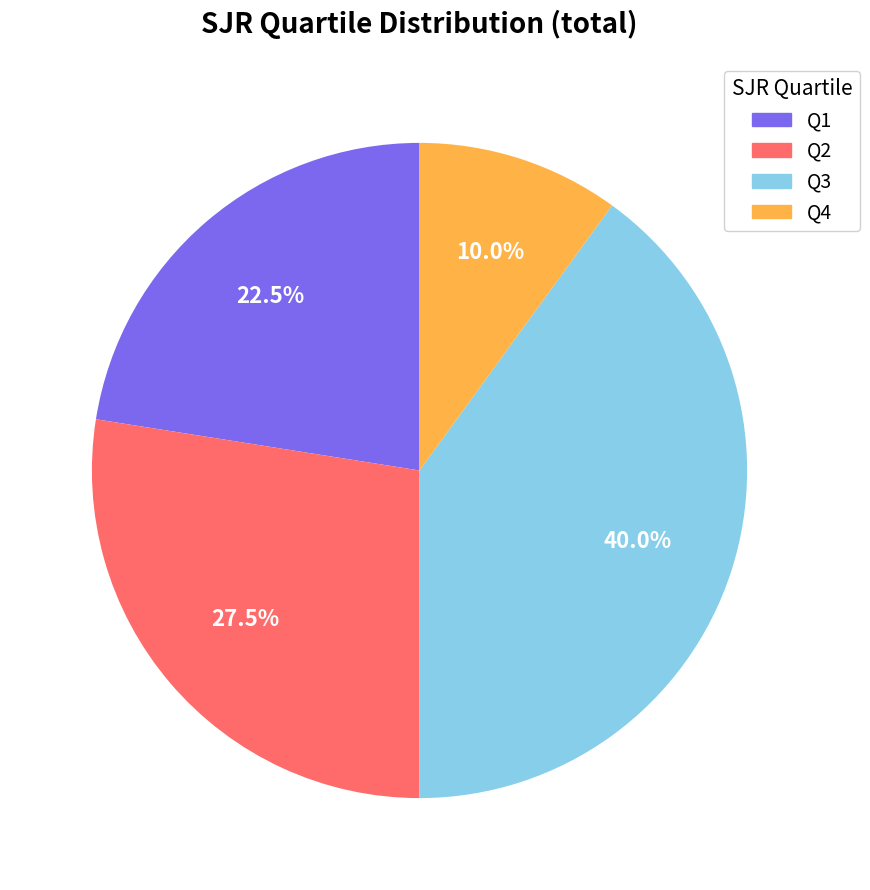

Does Q1 represent more than half of the total?

No